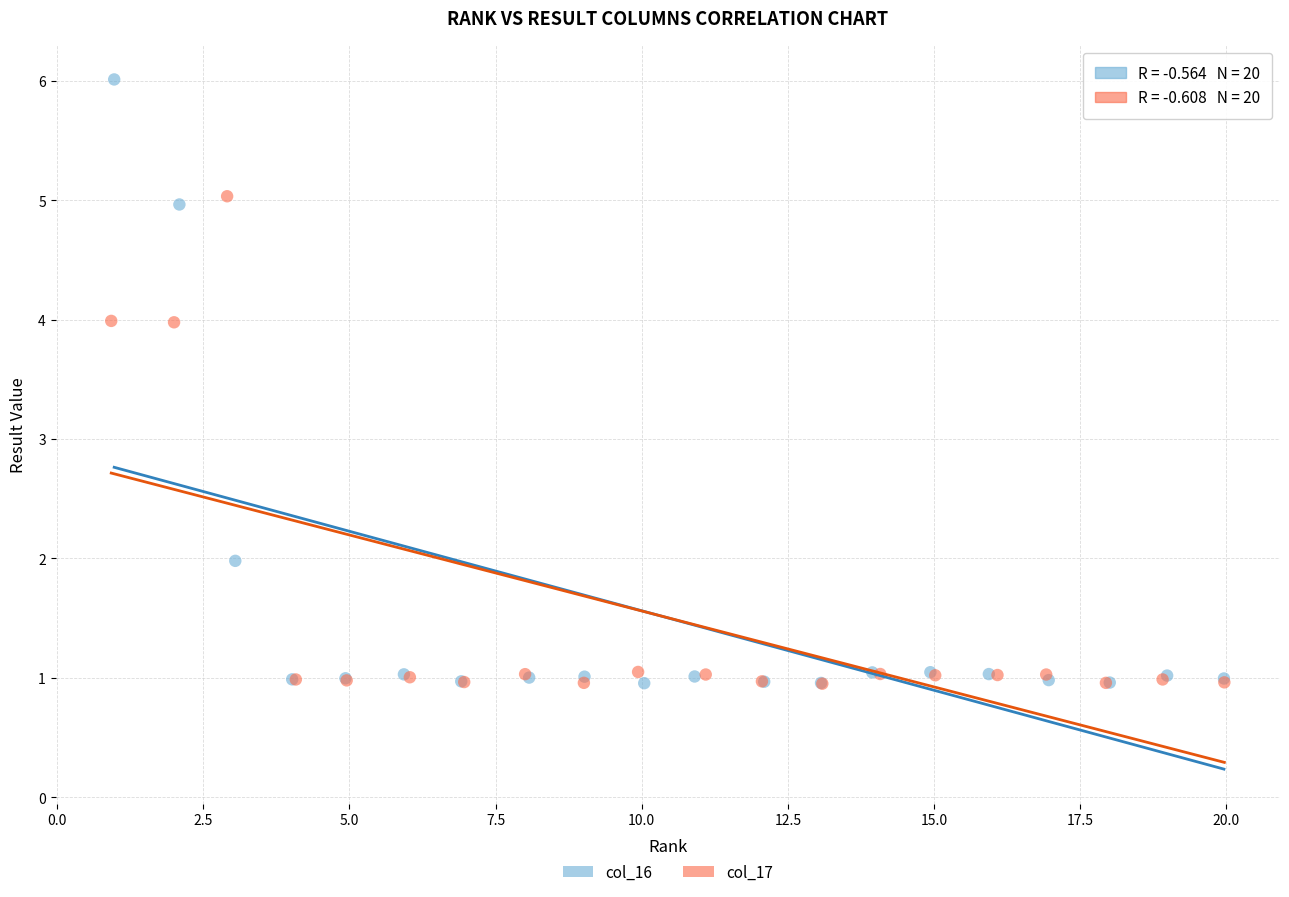

Which series contains the highest Y value?

col_16